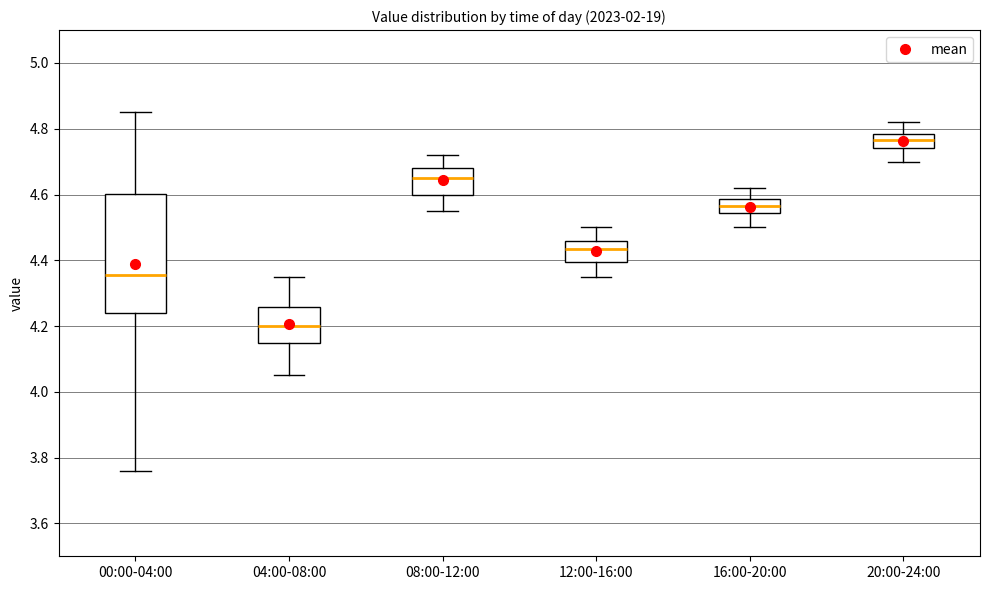

Which box is the tallest, from its lower edge to its upper edge?

00:00-04:00